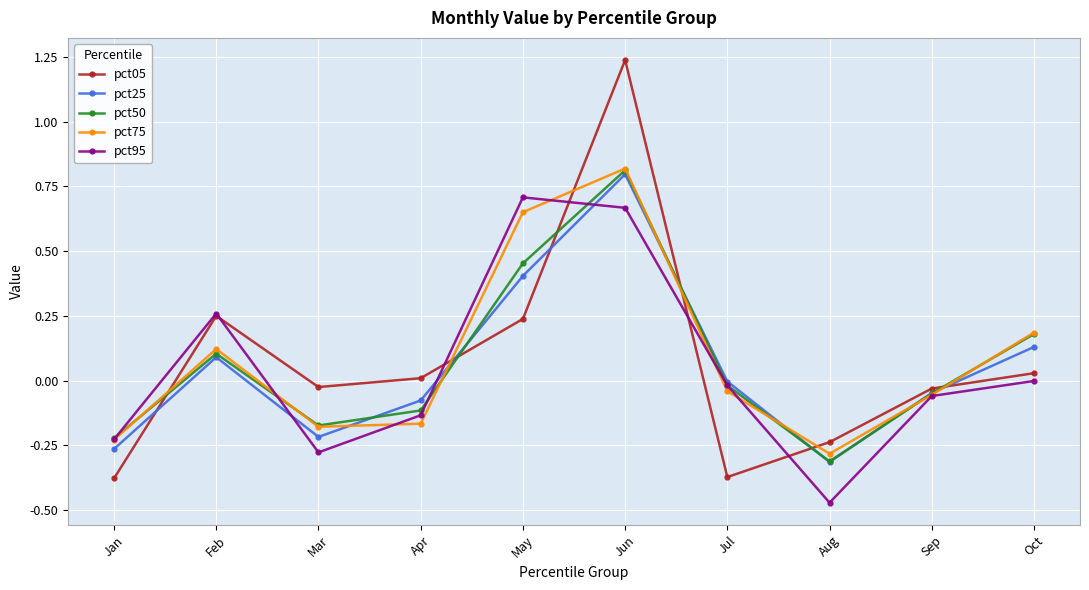

Which series has the widest spread of values?

pct05